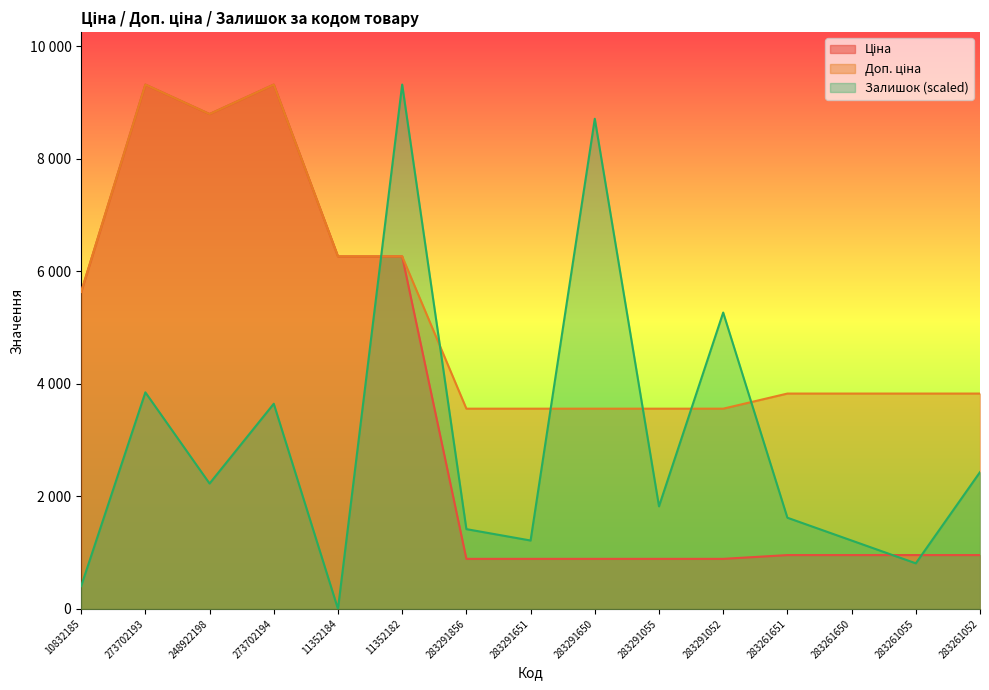

How many intersections are there between Залишок and Доп. ціна?

6